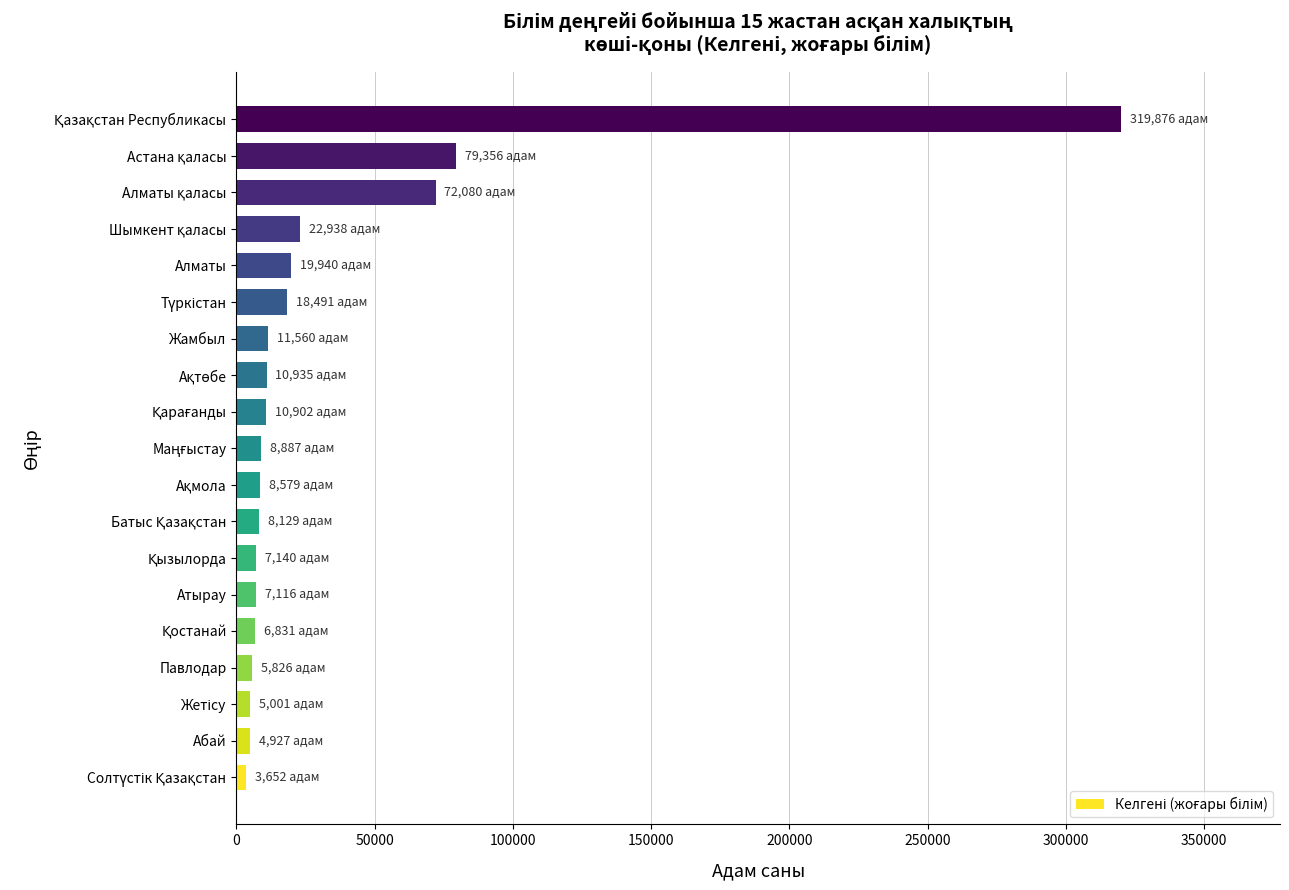

What is the difference between the second highest and minimum values?

75704